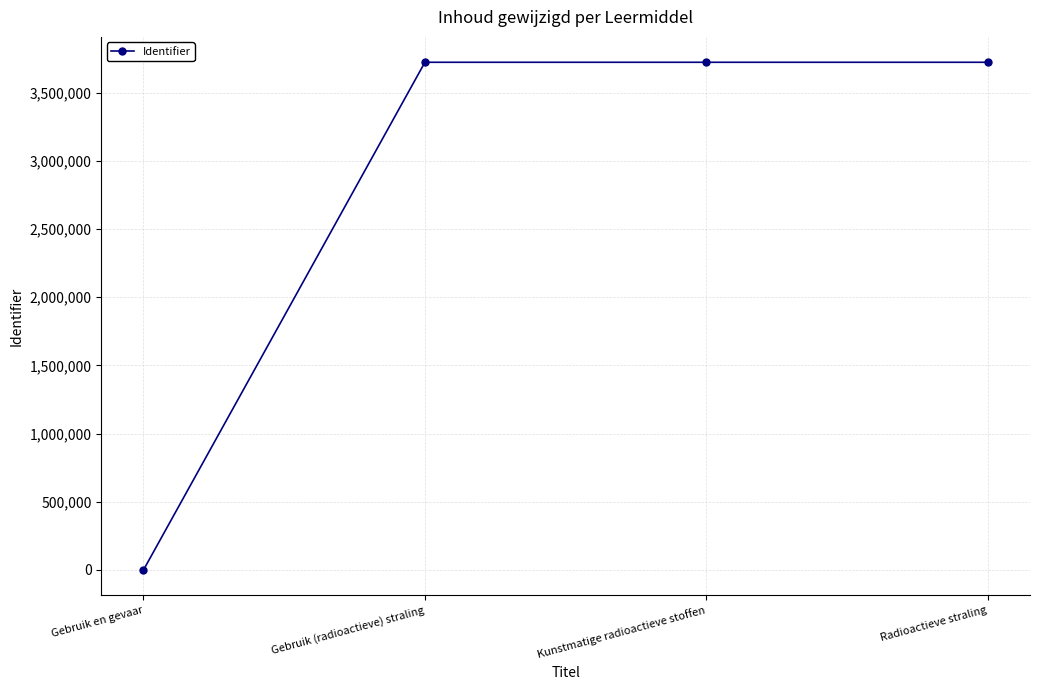

What is the label of the 3rd point from the left?

Kunstmatige radioactieve stoffen